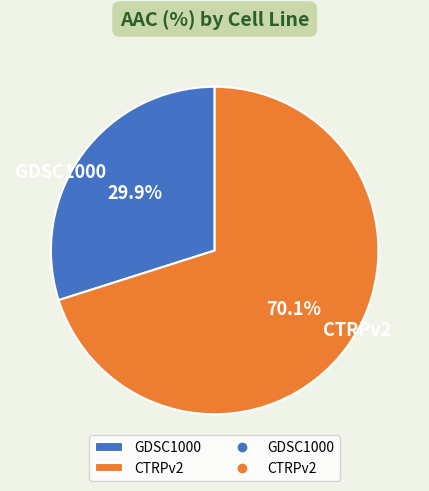

Which has a higher value, GDSC1000 or CTRPv2?

CTRPv2